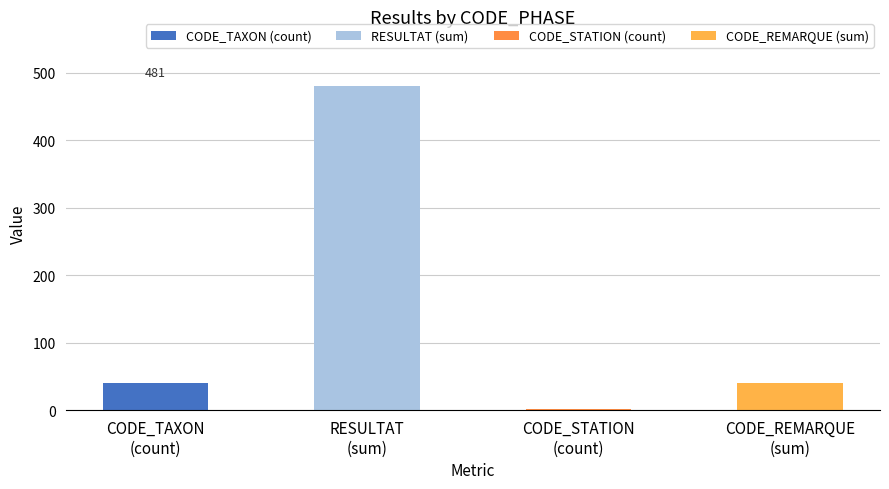

What is the sum of all values?

562